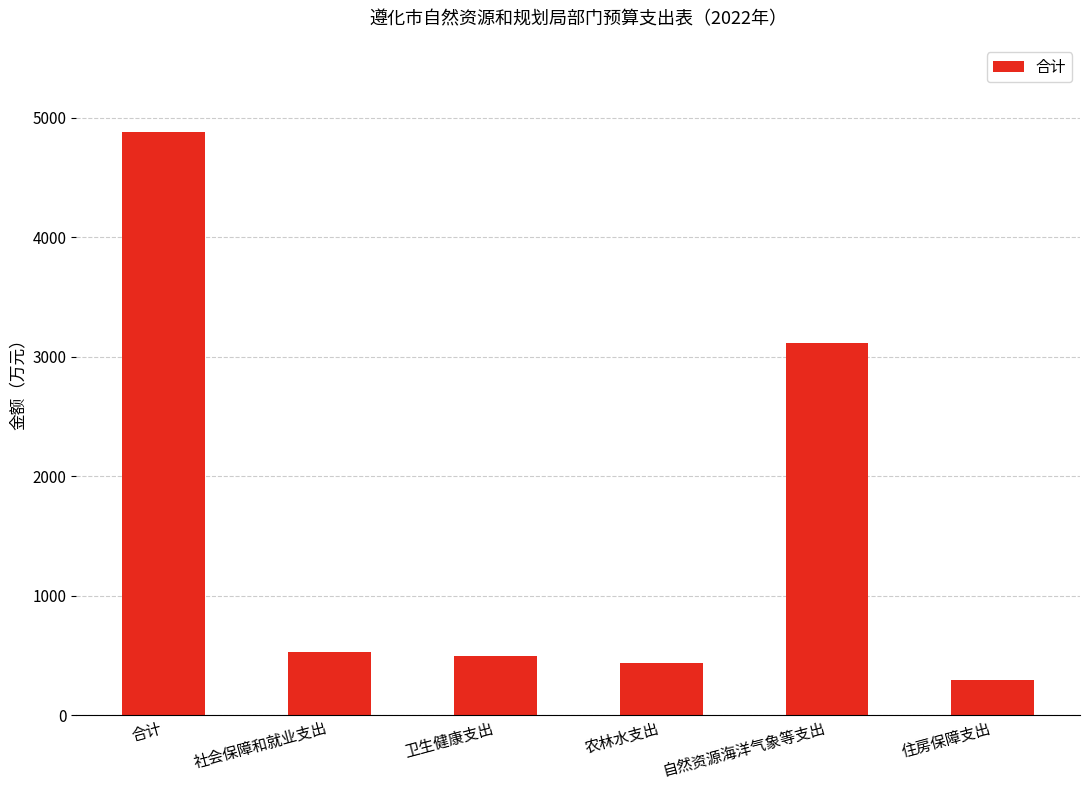

What is the difference between the second highest and minimum values?

2818.6